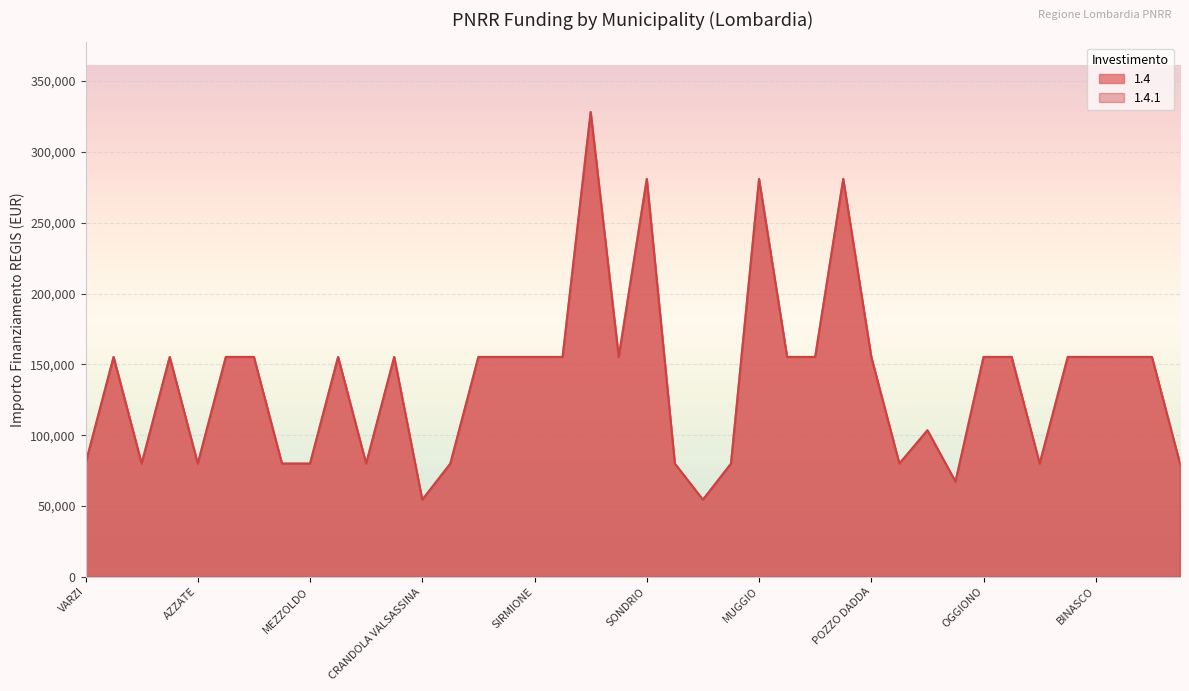

What is the minimum value for 1.4?

54412